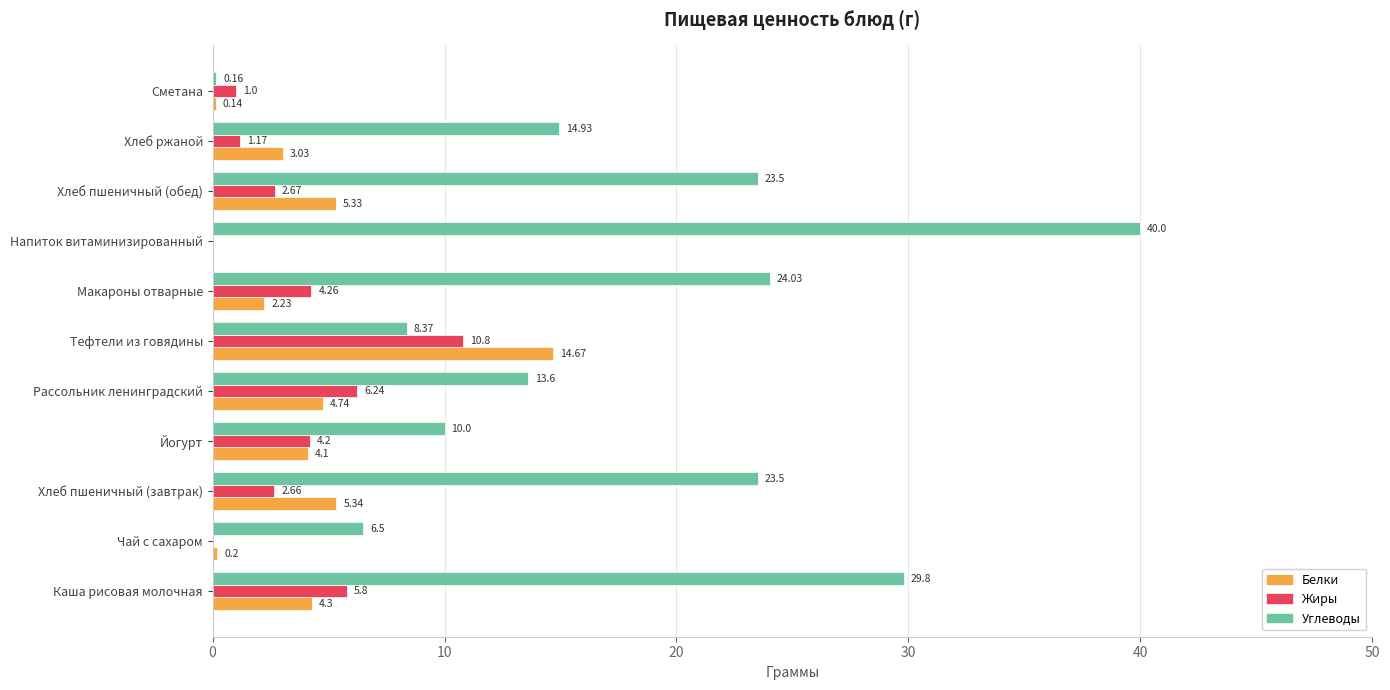

Where is Жиры nearest to the value 5?

Макароны отварные